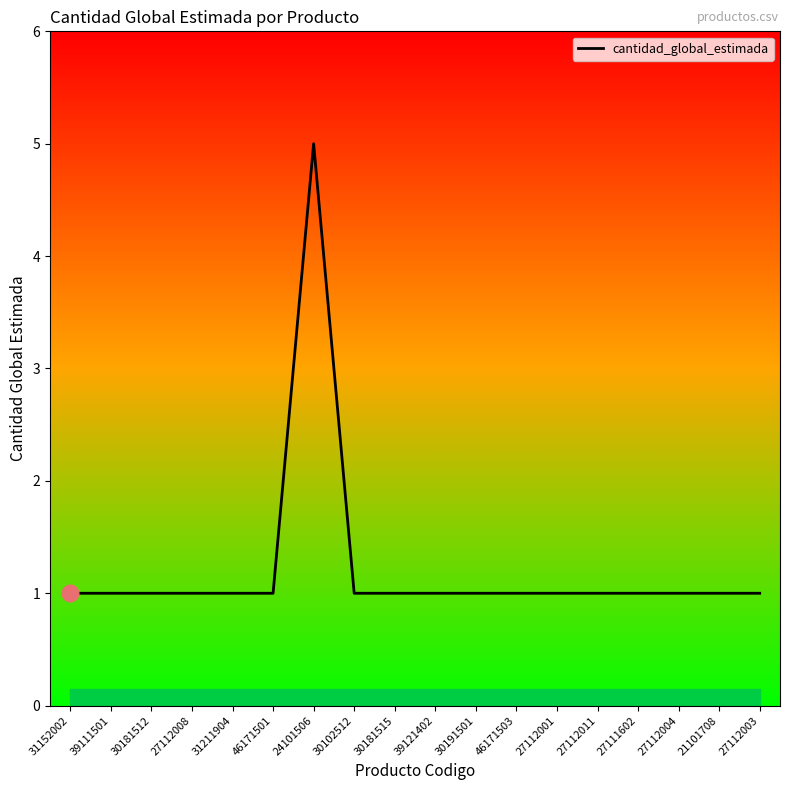

Which label corresponds to the largest value in the chart?

24101506